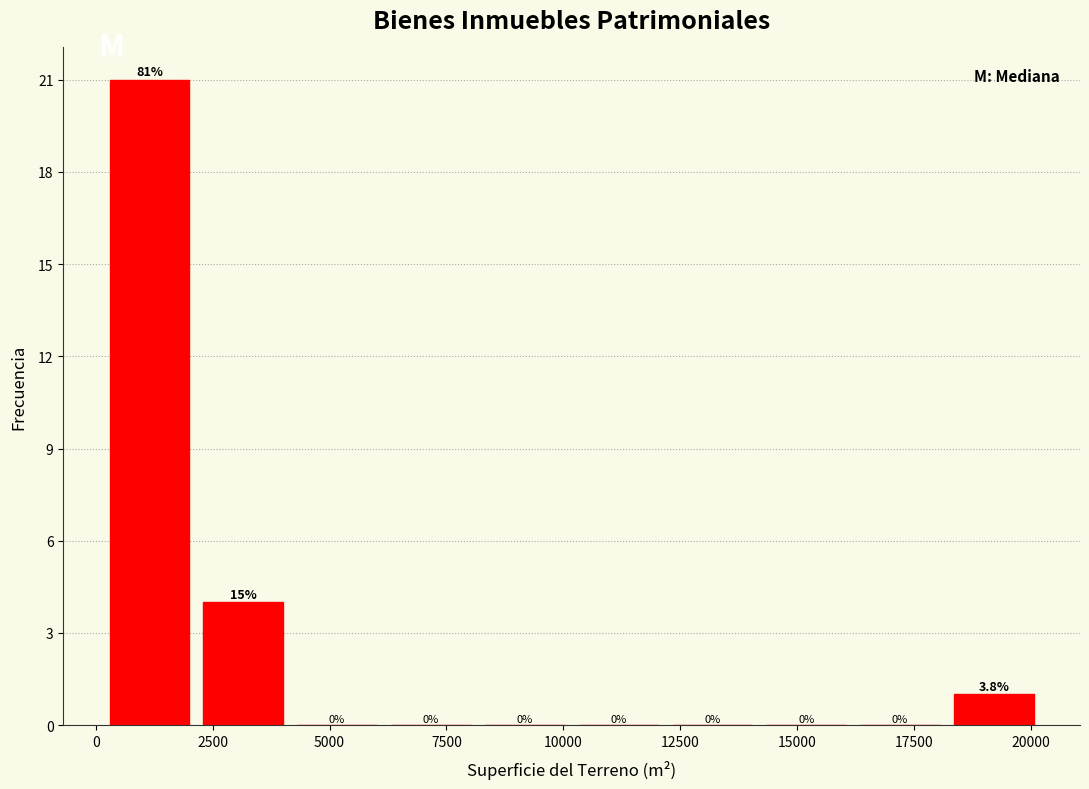

Which range on the x-axis has the tallest bar?

0 to 2000